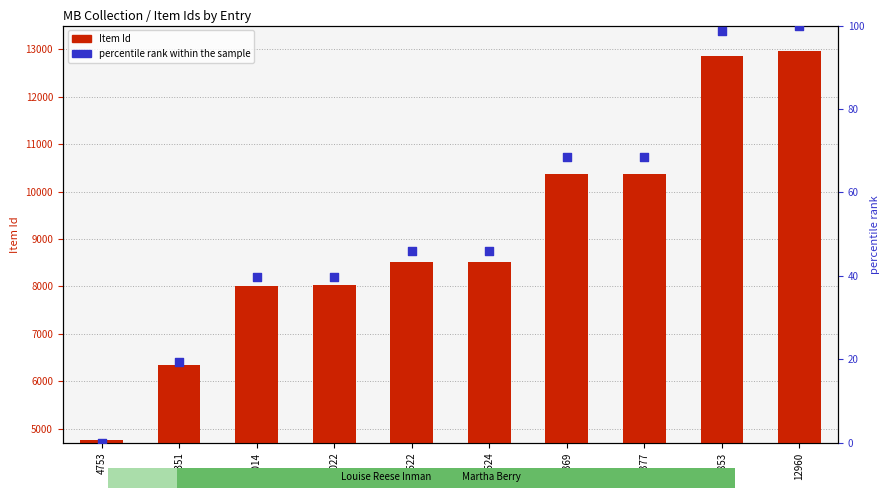

What are all the series names shown in the legend?

Item Id, percentile rank within the sample